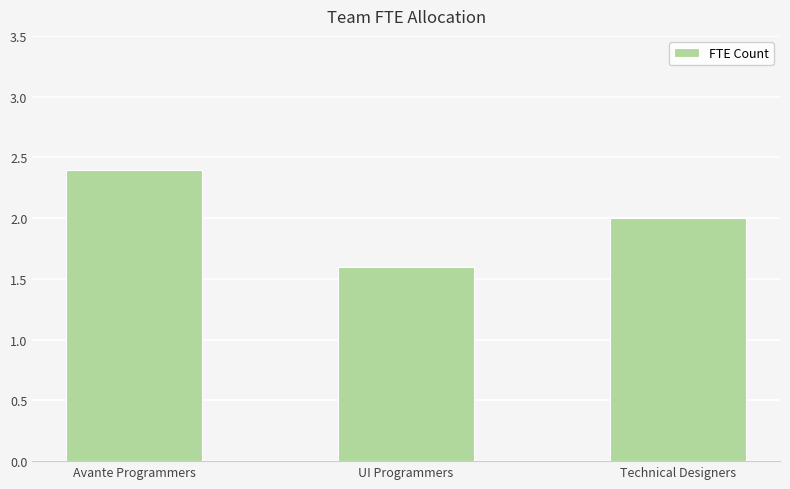

Read the value at Technical Designers.

2.0